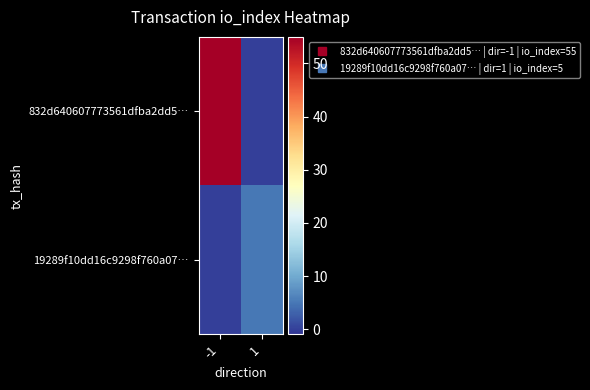

Reading right to left, list all the values displayed in this chart.

832d640607773561dfba2dd5…: 1=0	-1=55
19289f10dd16c9298f760a07…: 1=5	-1=0